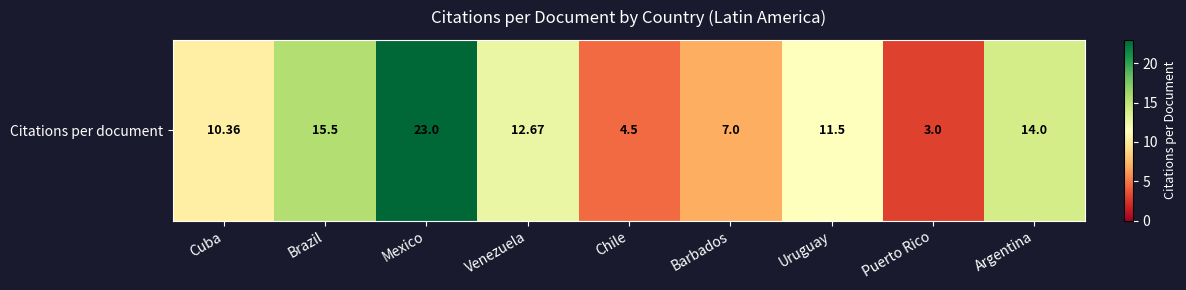

At which category does the chart reach its minimum across all series?

Puerto Rico